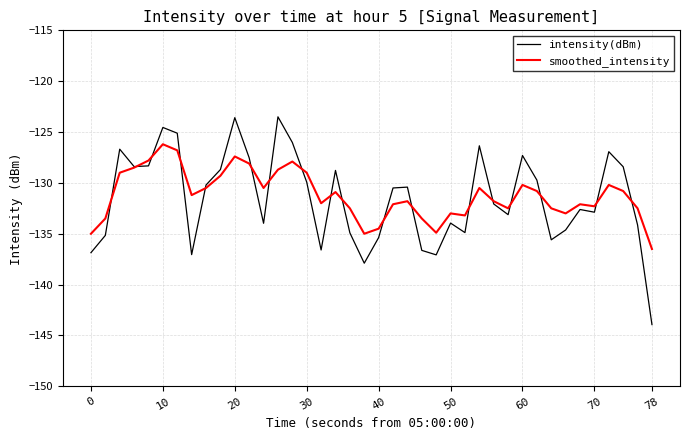

What is the maximum value shown in the chart?

-123.5